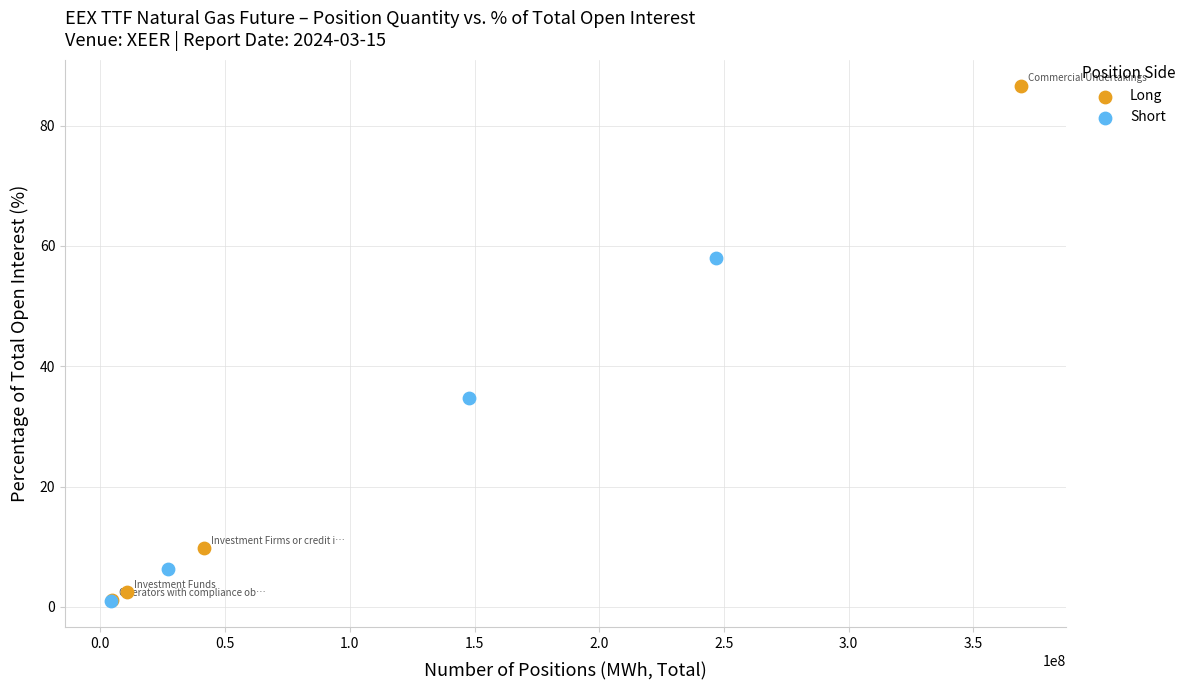

Which series has the largest Y range (max minus min)?

Long